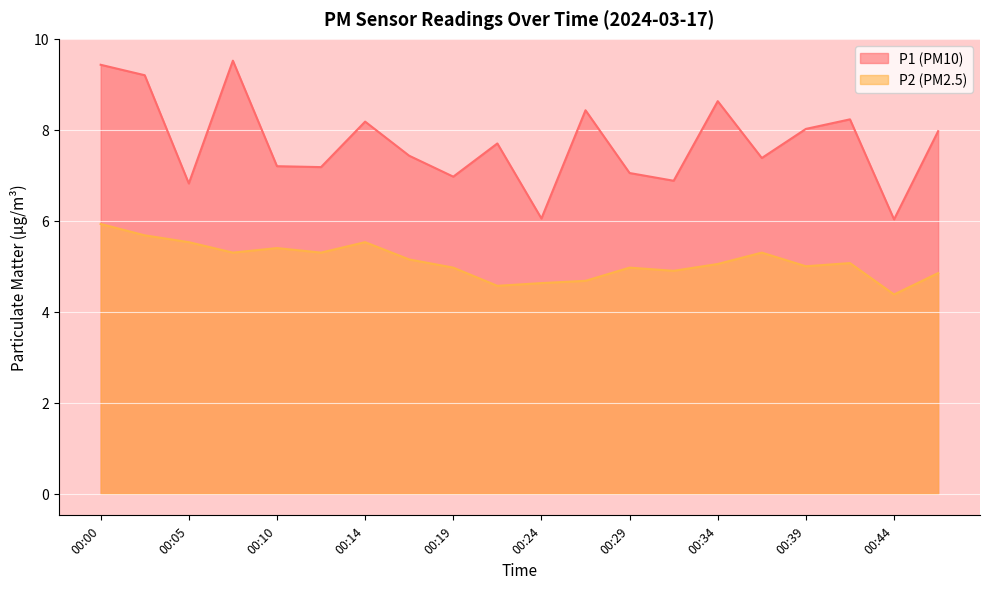

At which category does P2 reach its first local valley?

00:07